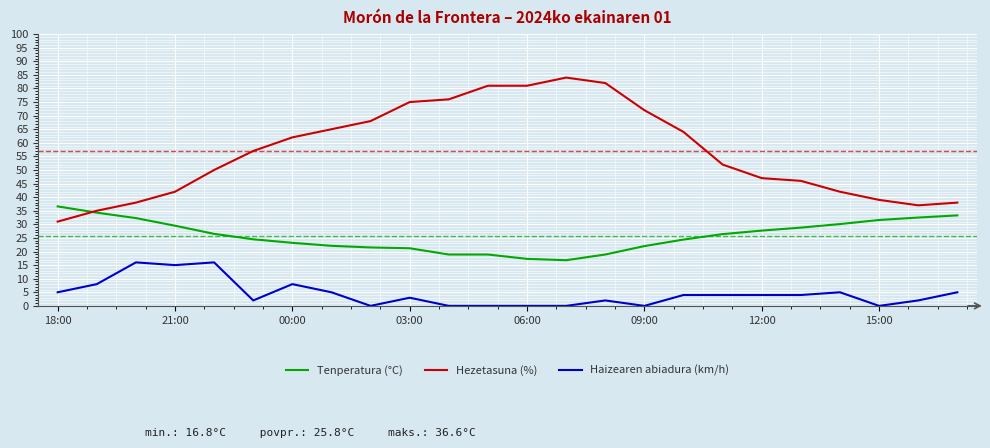

Which series has the largest total across all categories?

Hezetasuna (%)